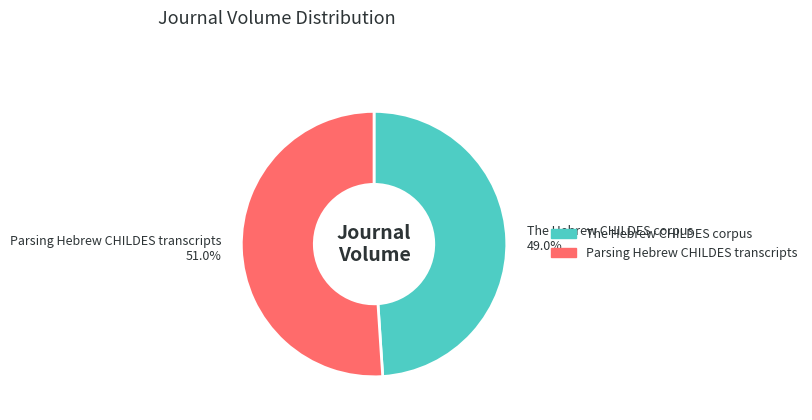

Does Parsing Hebrew CHILDES transcripts represent more than half of the total?

Yes